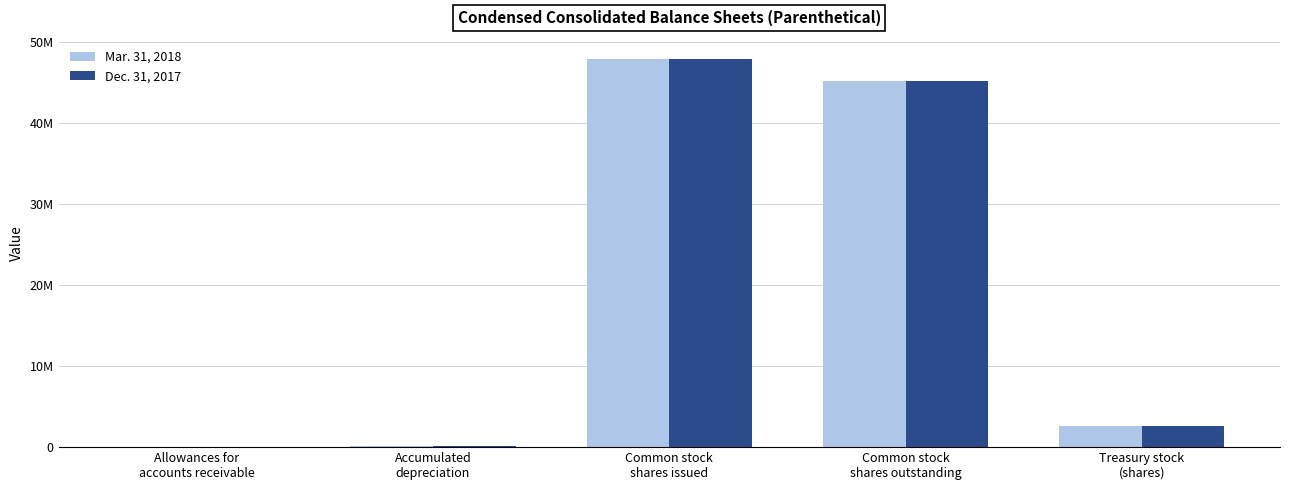

List the labels in order of Dec. 31, 2017 value, largest first.

Common stock
shares issued, Common stock
shares outstanding, Treasury stock
(shares), Accumulated
depreciation, Allowances for
accounts receivable